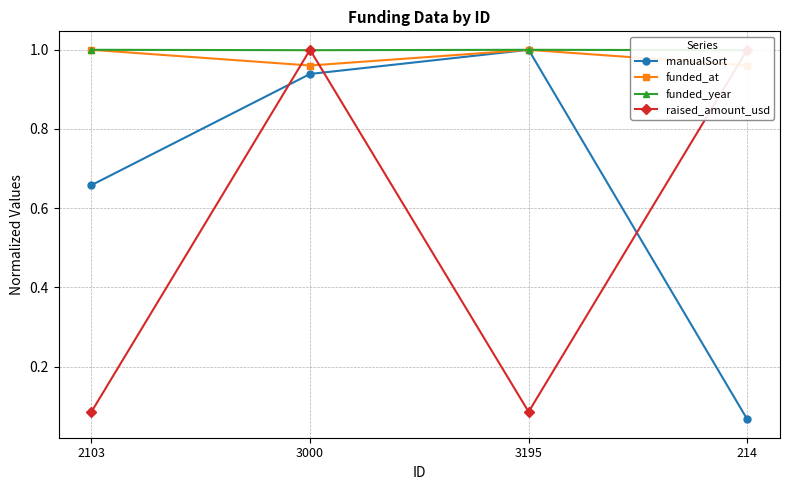

What is the value of the funded_at point at the 3rd from the left?

1.0